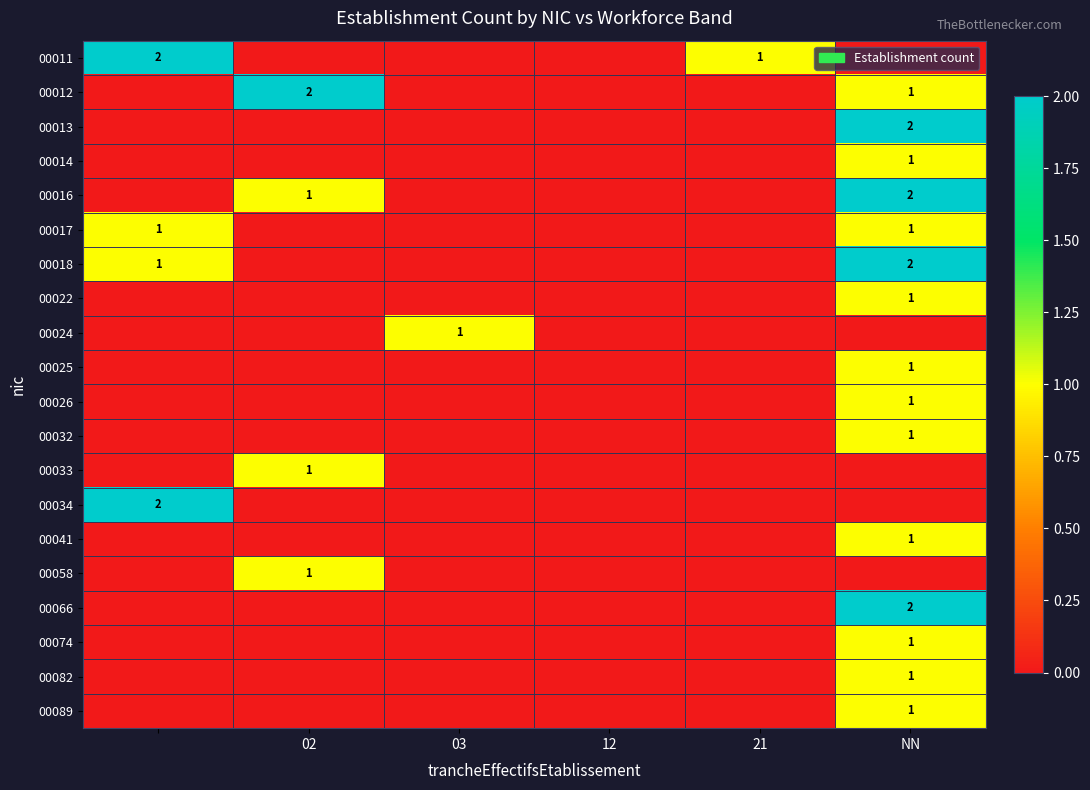

The 00012 series shows 1 at NN. True or false?

True